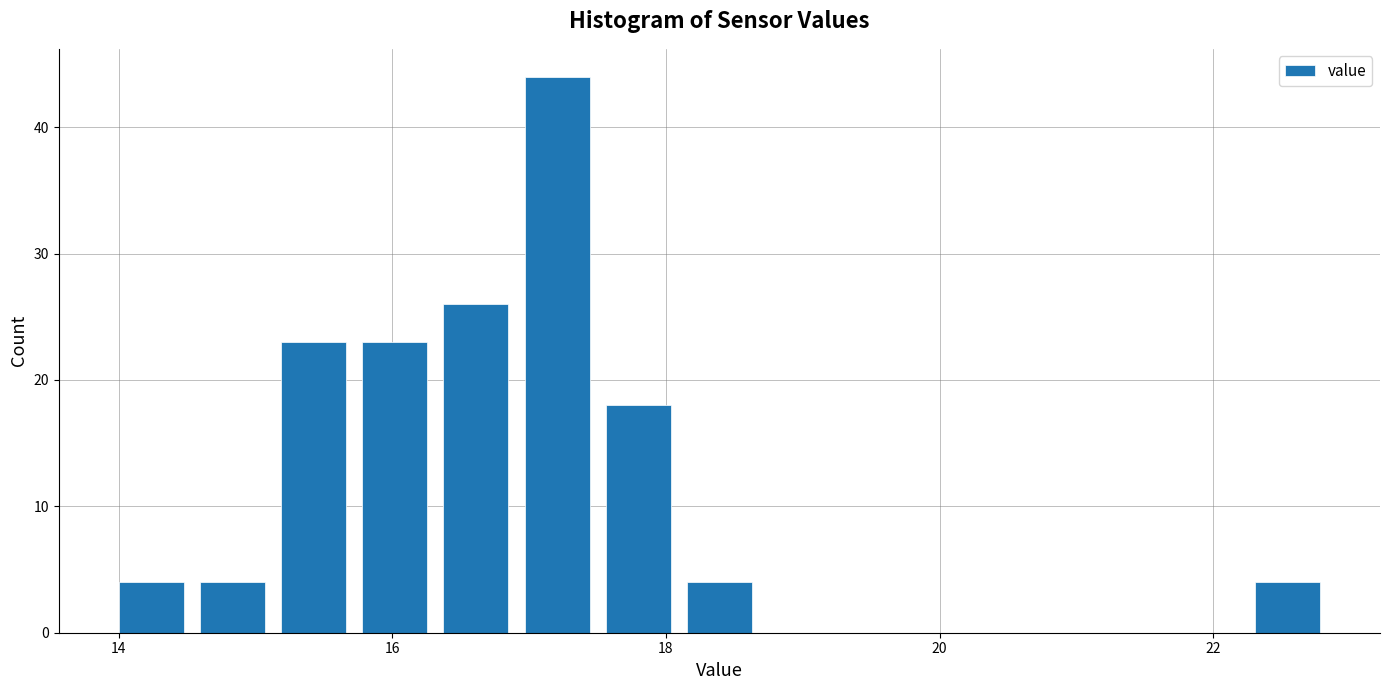

Around what value on the x-axis is the tallest bar? Give the approximate position of its centre, as read against the axis.

17.2